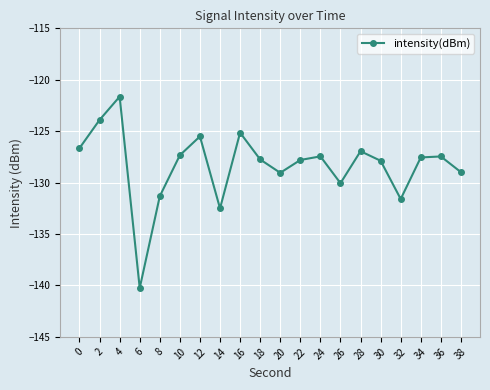

At which category does the data reach its first local valley?

6